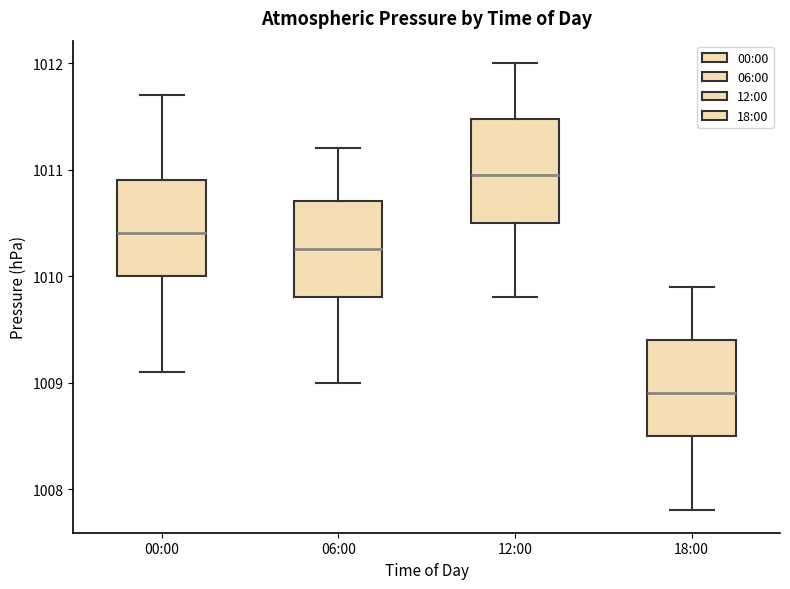

Which box's median line is the lowest?

18:00